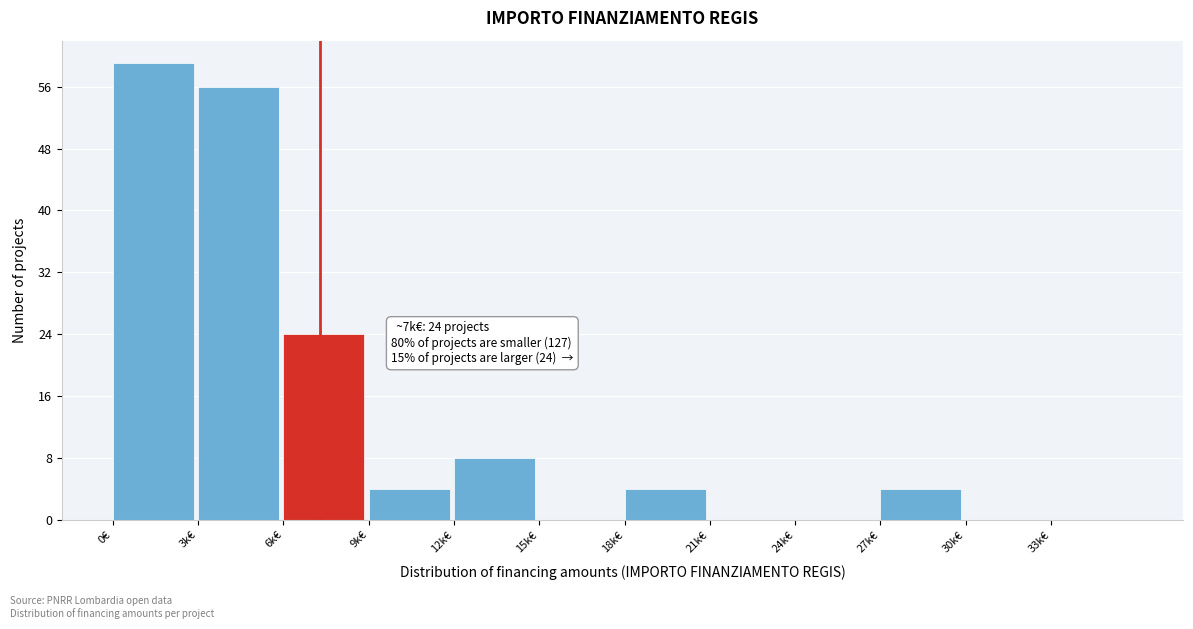

Reading right to left, extract all data points from this chart.

33k€=0	30k€=0	27k€=4	24k€=0	21k€=0	18k€=4	15k€=0	12k€=8	9k€=4	6k€=24	3k€=56	0€=59